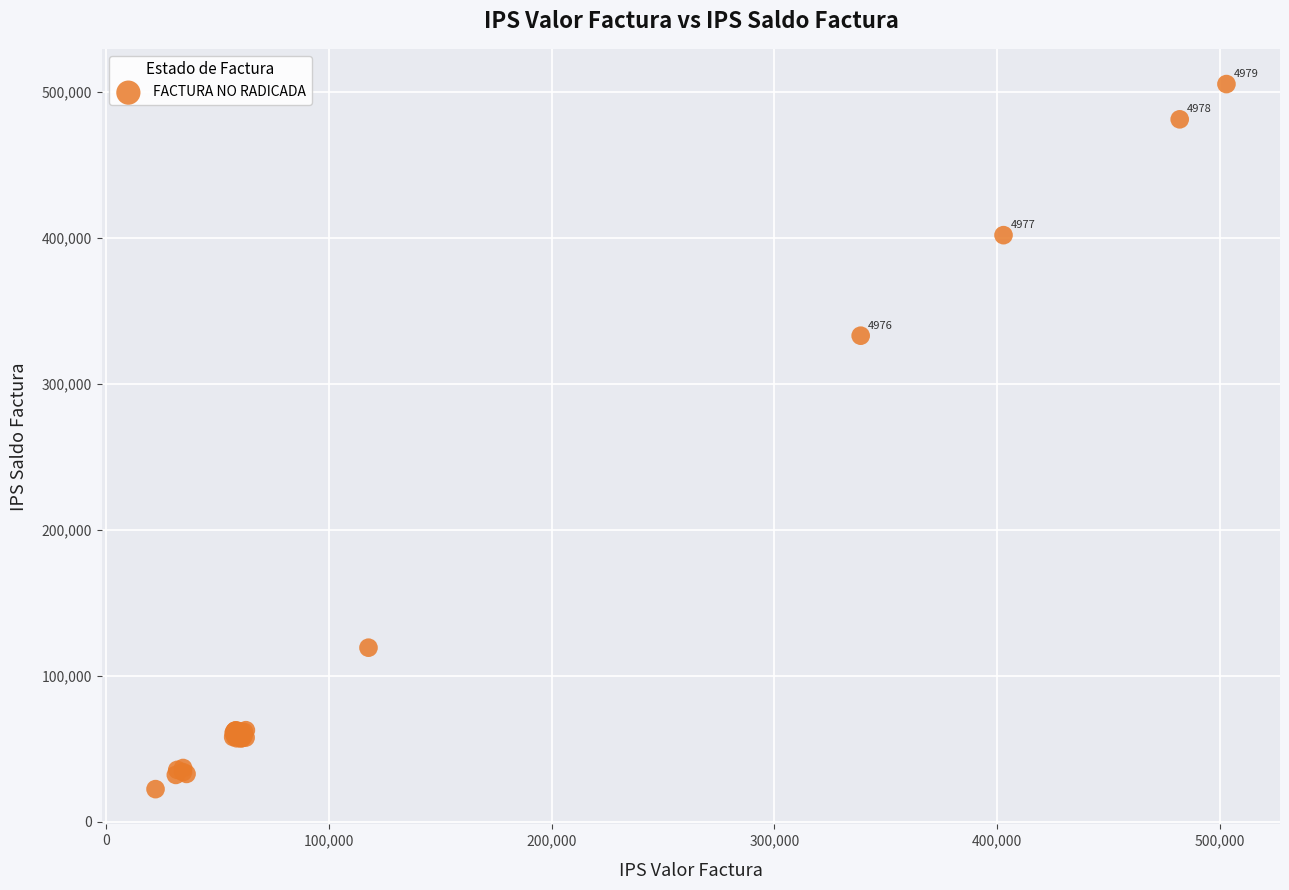

What Y value in the scatter plot is closest to 263910?

333033.1